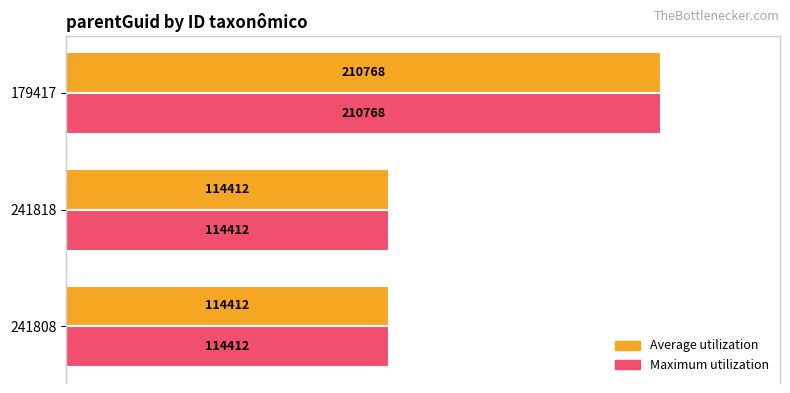

How many categories are shown in the chart?

3